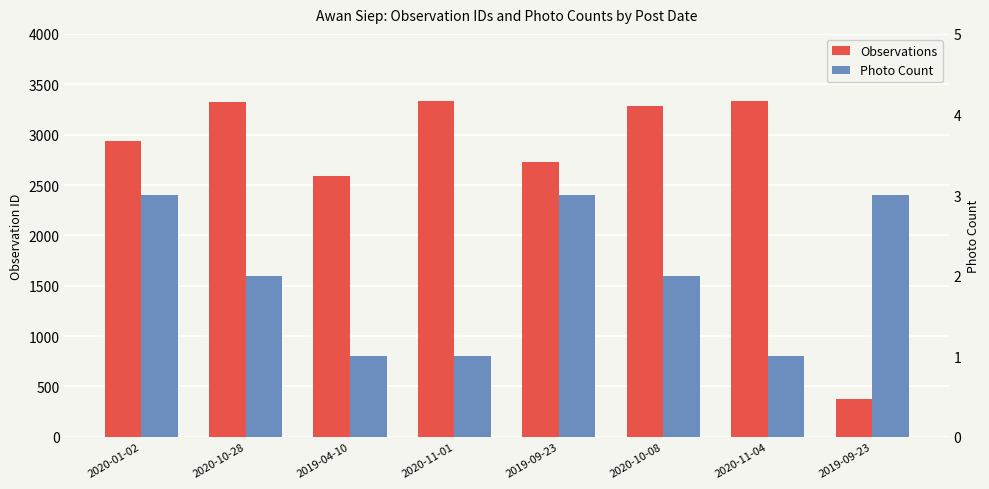

Rank the categories by Photo Count value from highest to lowest.

2020-01-02, 2019-09-23, 2019-09-23, 2020-10-28, 2020-10-08, 2019-04-10, 2020-11-01, 2020-11-04